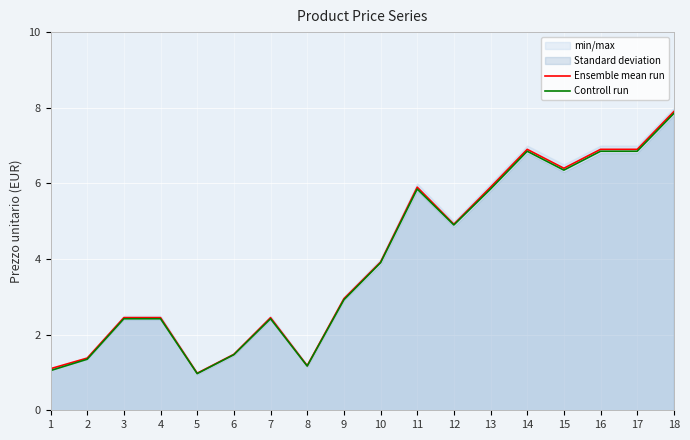

What is the sum of all Ensemble mean run values?

72.1